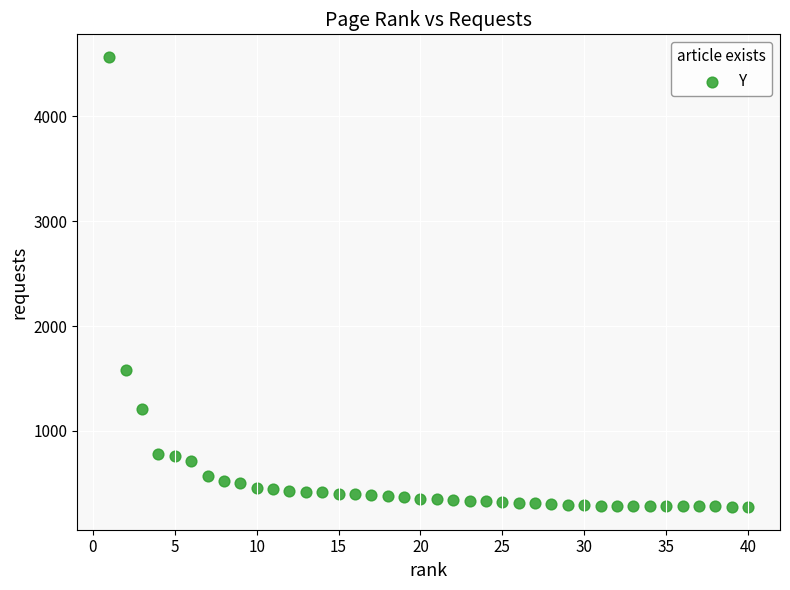

What is the range of X values (max minus min)?

39